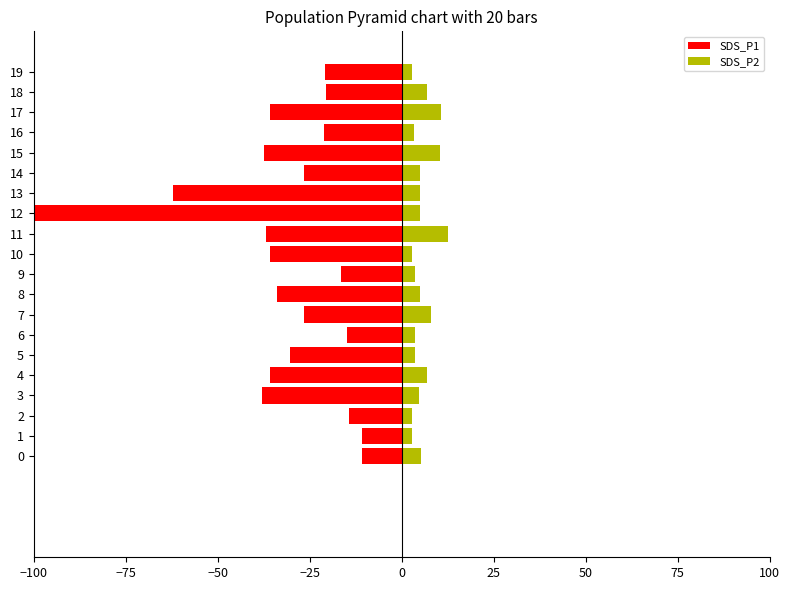

Is it true that SDS_P1 equals -8.6 at 11?

False